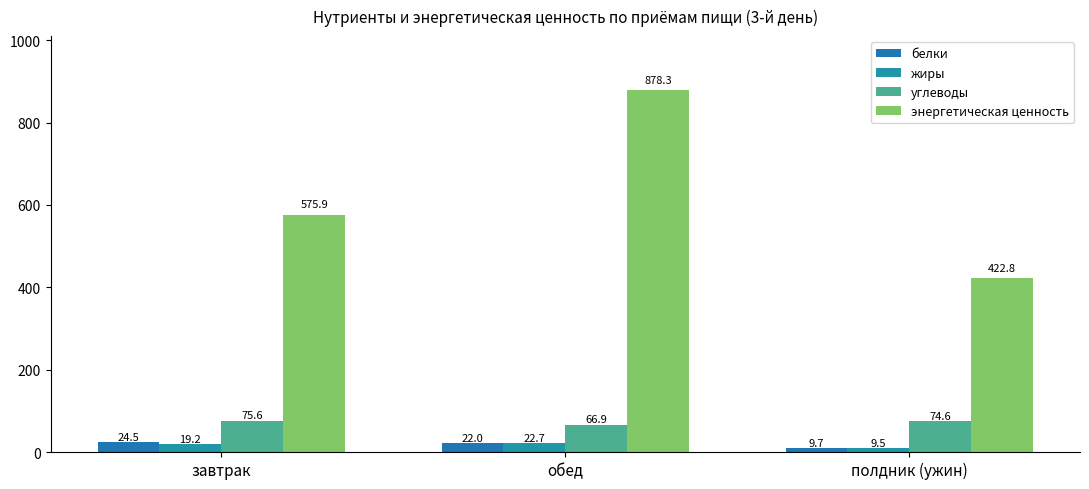

Count the number of data series in this chart.

4